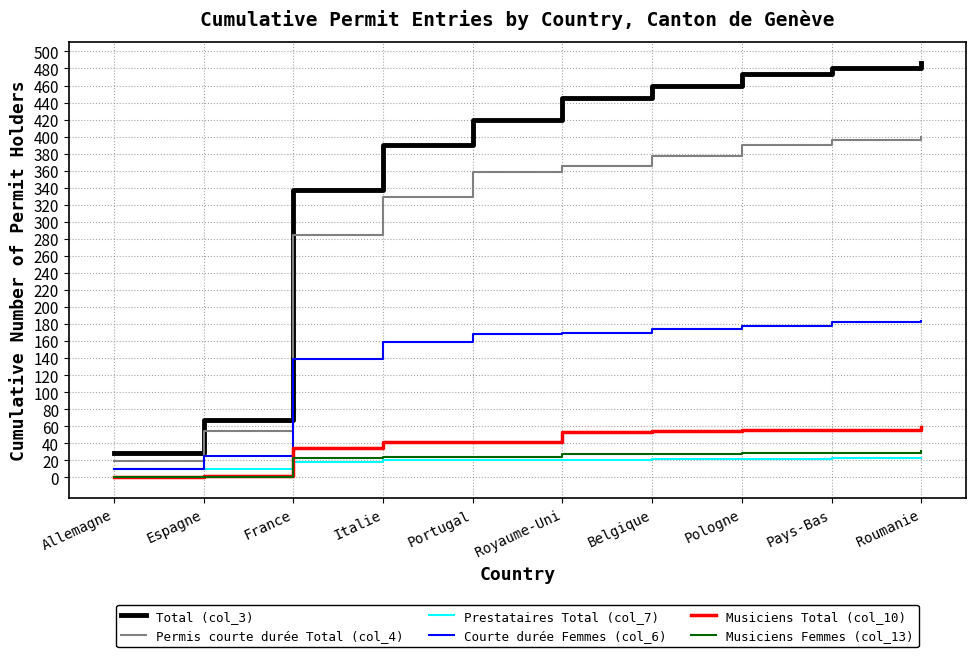

Which series has the largest range (max minus min)?

Total (col_3)